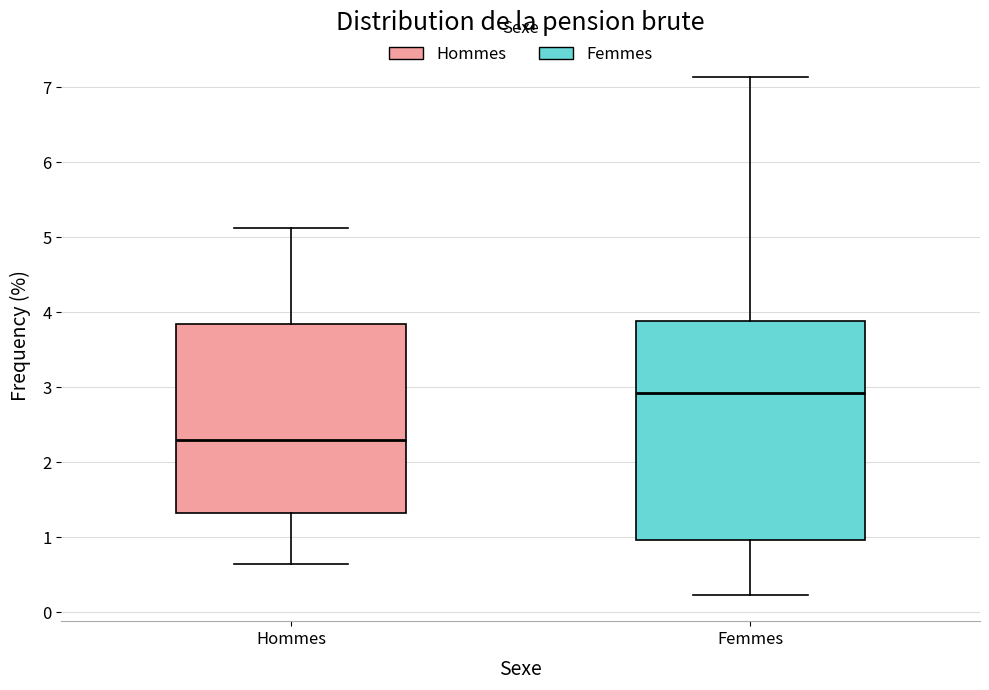

Reading left to right, transcribe this box plot: for each box, give where its median line is, the range the box spans, and where its two whiskers end, as read against the y-axis. The values are not printed on the chart, so give them approximately, as read against the axis.

Hommes: median 2.3, box 1.3 to 3.8, whiskers 0.6 to 5.1
Femmes: median 2.9, box 1.0 to 3.9, whiskers 0.2 to 7.1